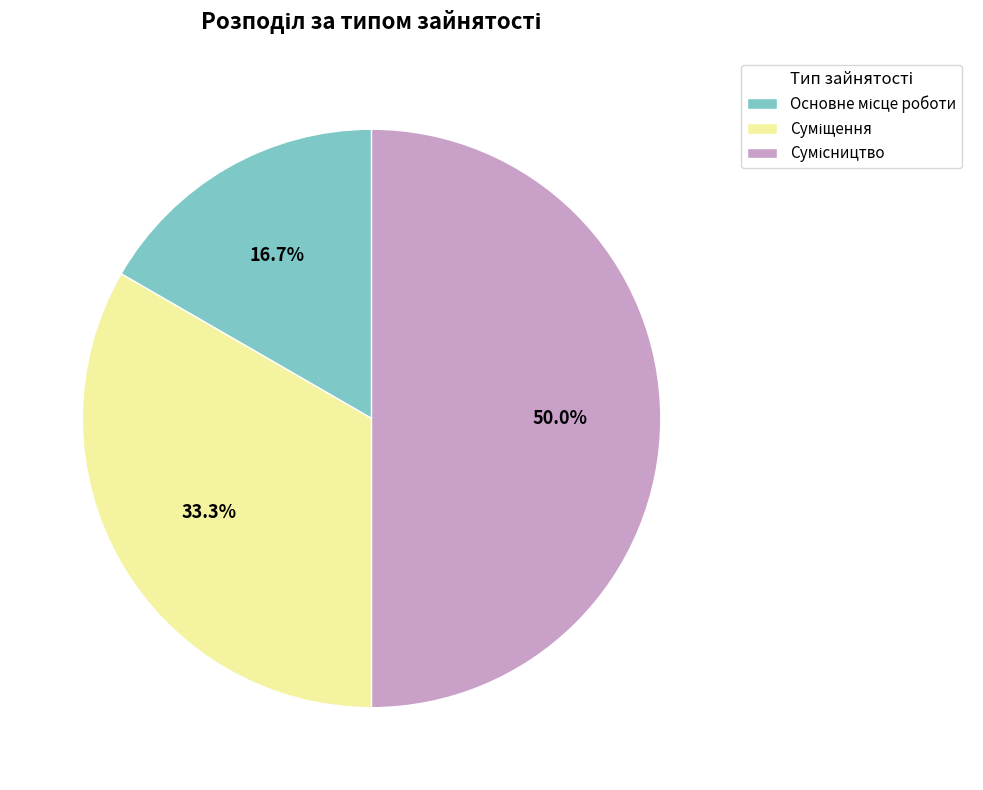

To the nearest percent, what portion does Основне місце роботи represent?

17%